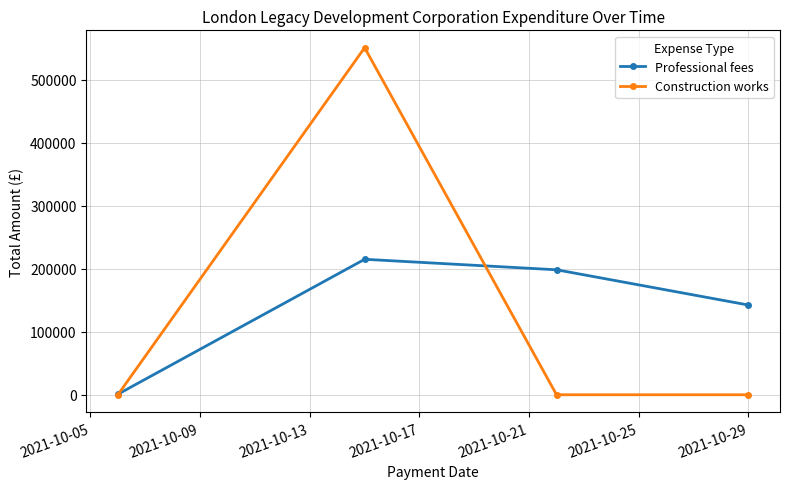

Which series has the largest range (max minus min)?

Construction works